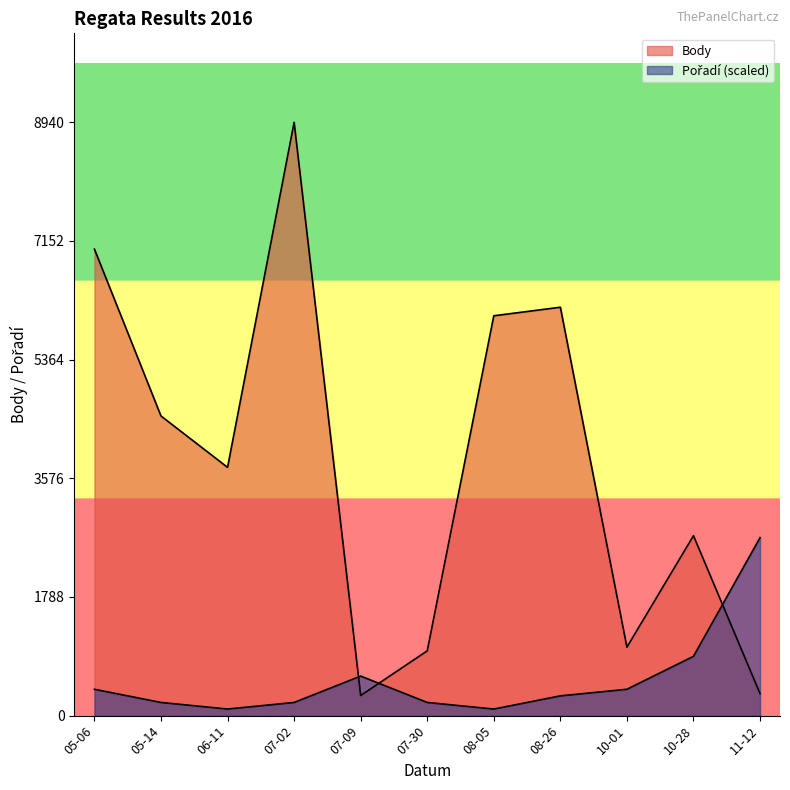

What position from the left is 10-28?

10